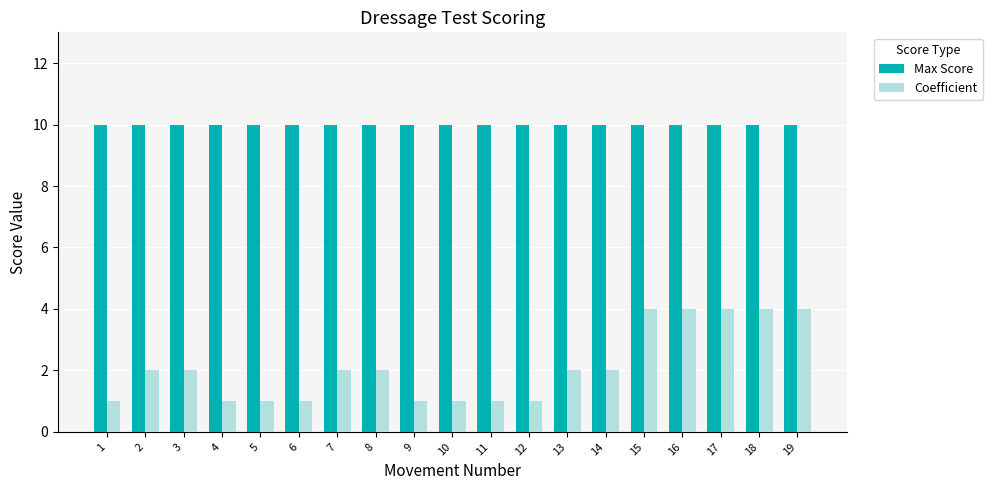

What are all the series names shown in the legend?

Max Score, Coefficient